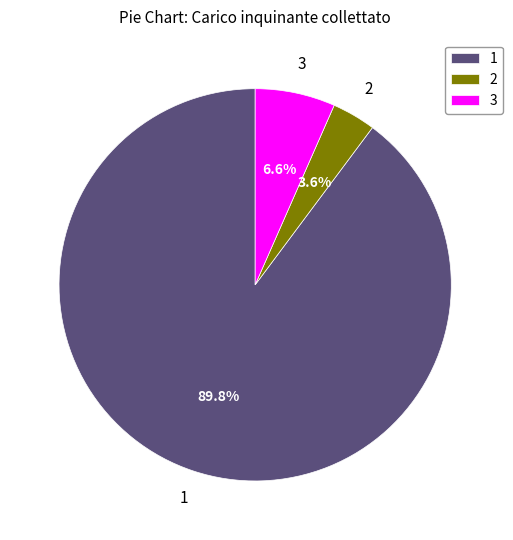

To the nearest percent, what is the difference between the largest and smallest slice percentages?

86%